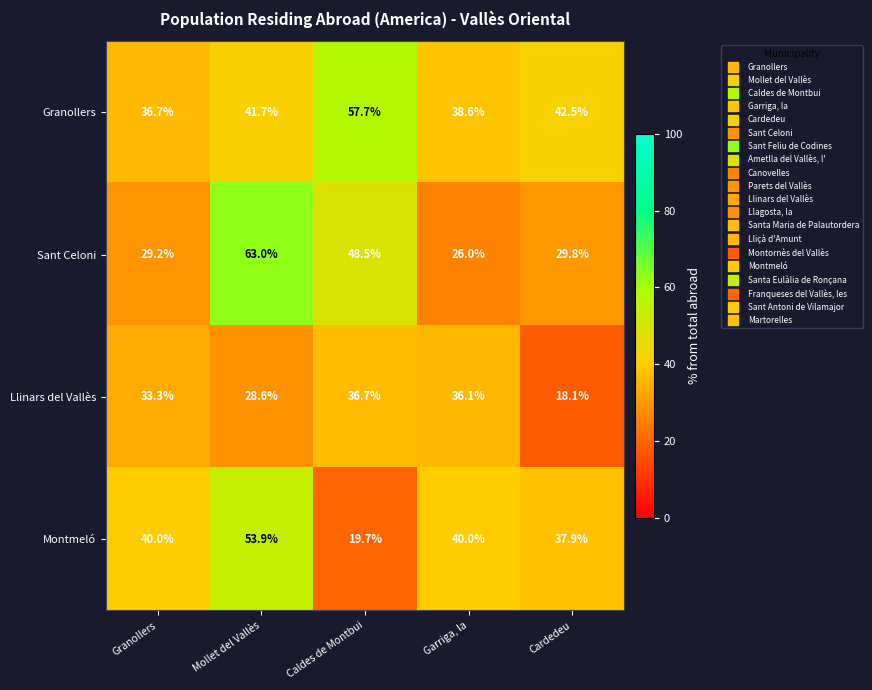

The value of Montmeló at Cardedeu is 37.9. True or false?

True